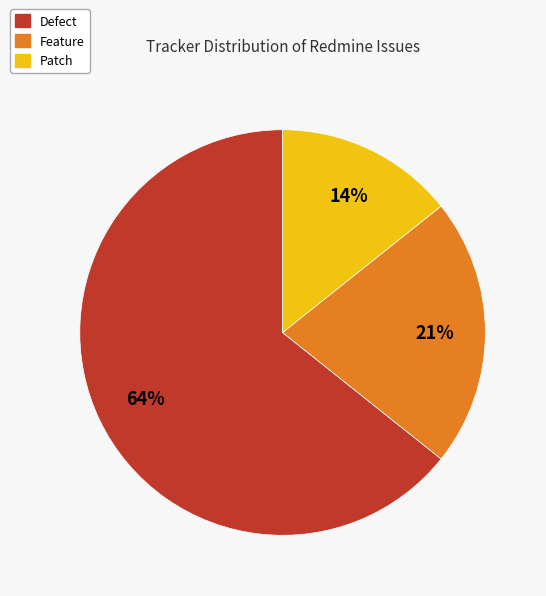

To the nearest percent, what is the average slice percentage?

33%